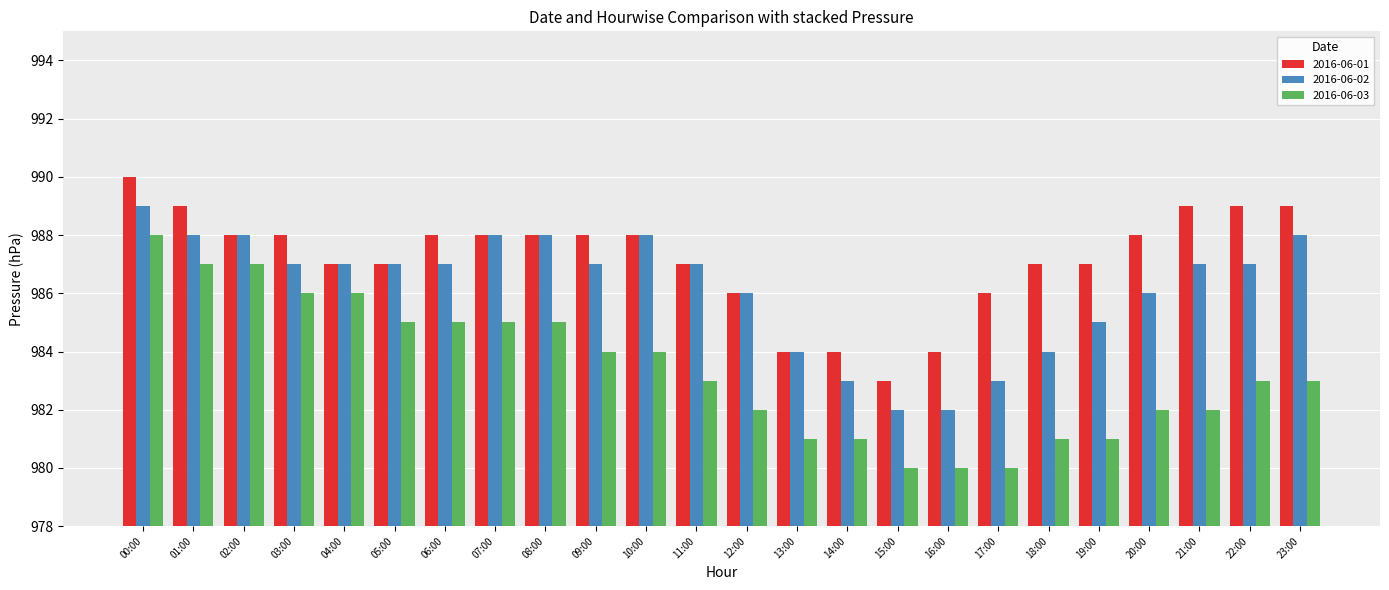

How many bars are there in total?

72